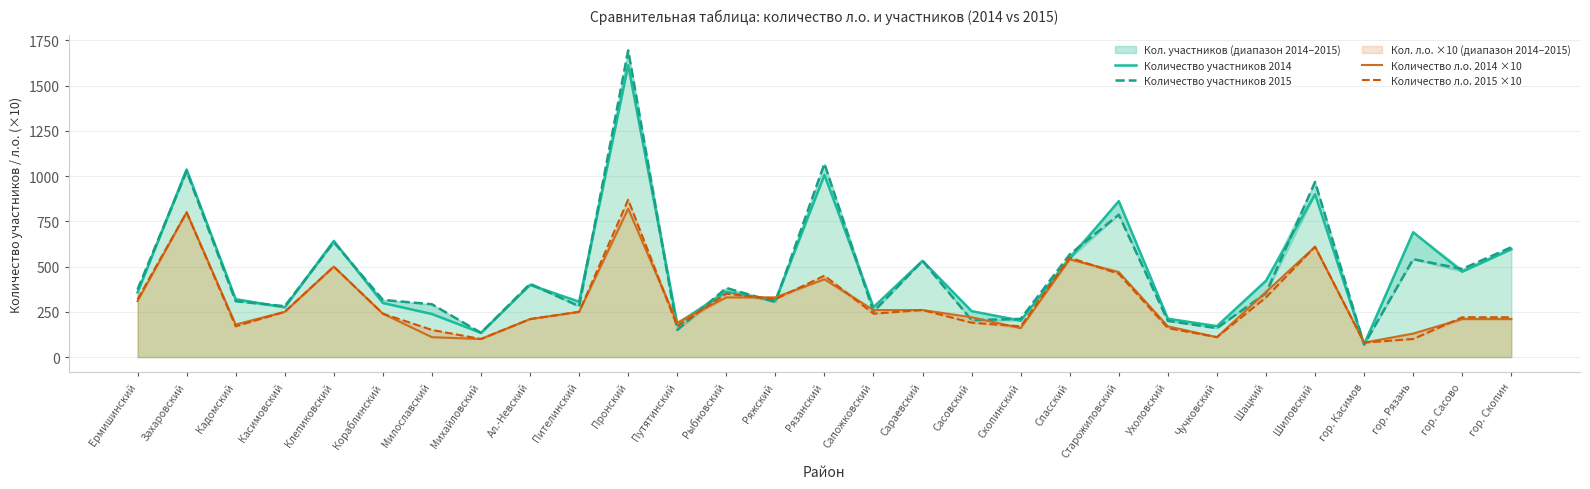

The Количество л.о. 2015 ×10 series shows 220 at Шиловский. True or false?

False